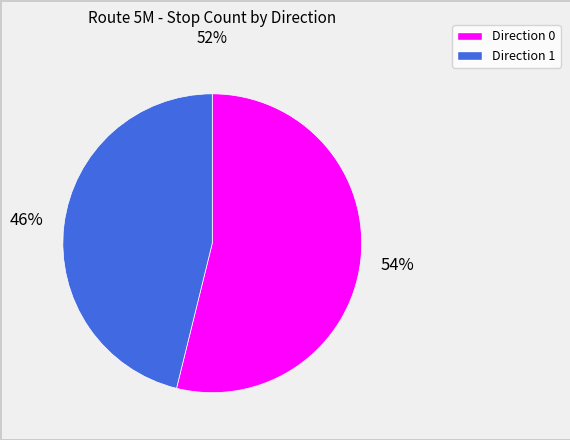

Count the number of slices in the pie.

2